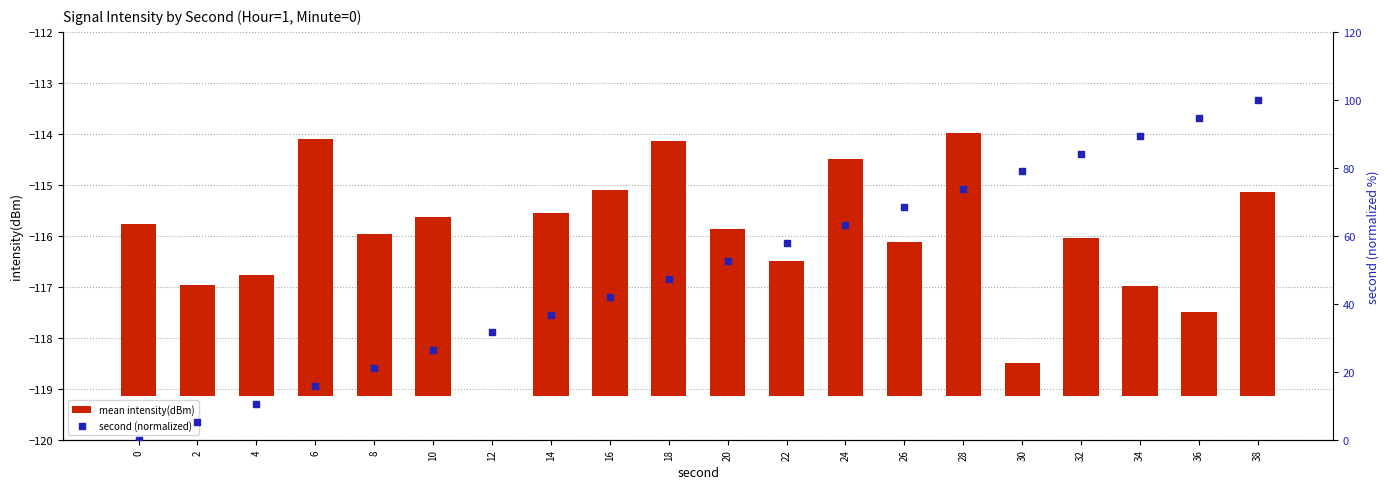

Which series contains the highest Y value?

second (normalized)